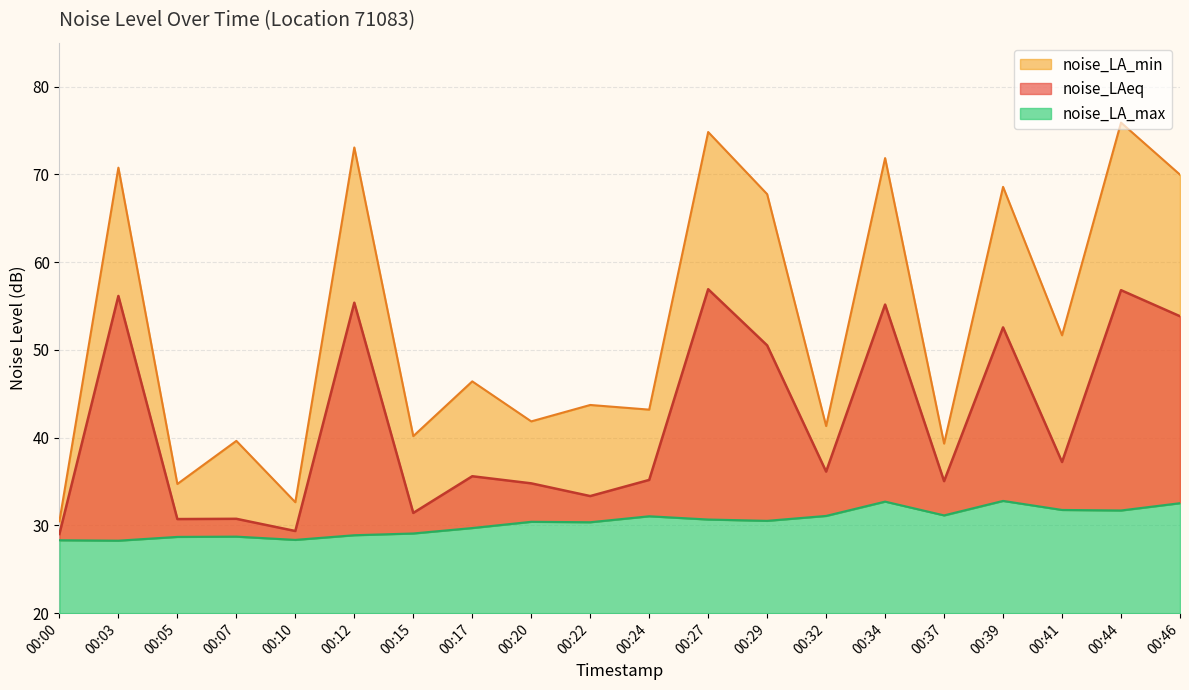

Where does the noise_LAeq line series first go above 36?

00:03